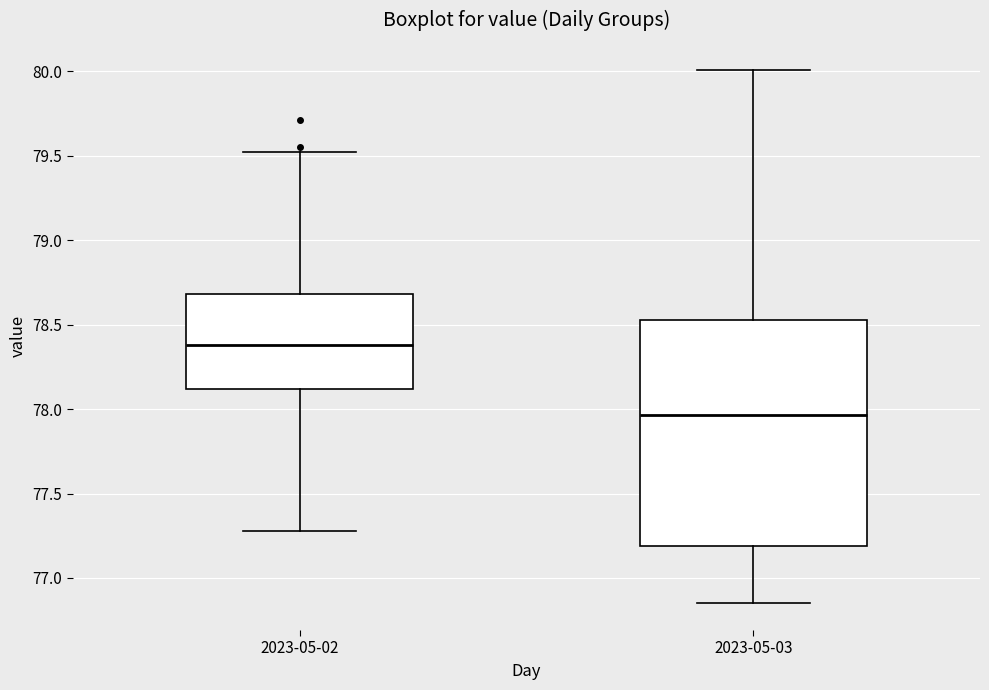

Which box has the highest median line?

2023-05-02